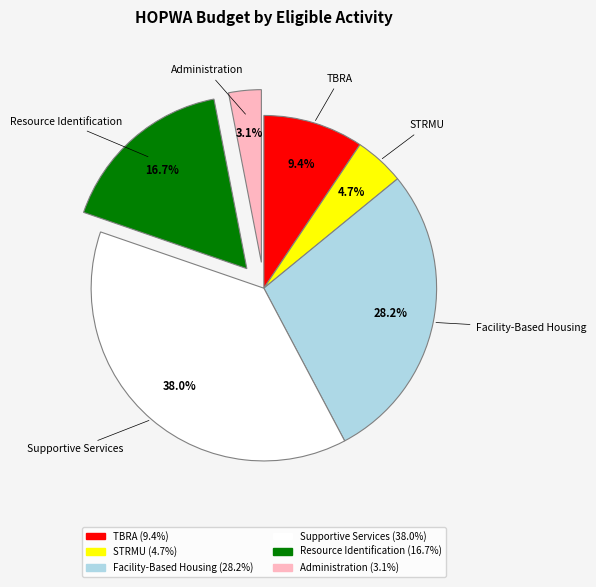

What is the largest slice in the pie chart?

Supportive Services